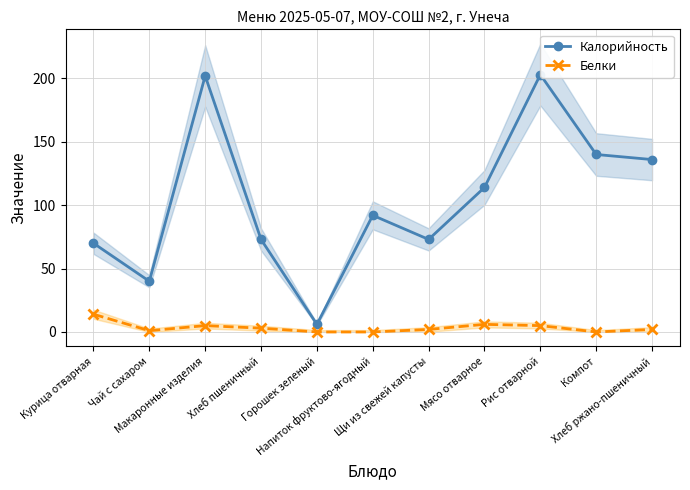

Rank the series by their maximum value, from highest to lowest.

Калорийность, Белки